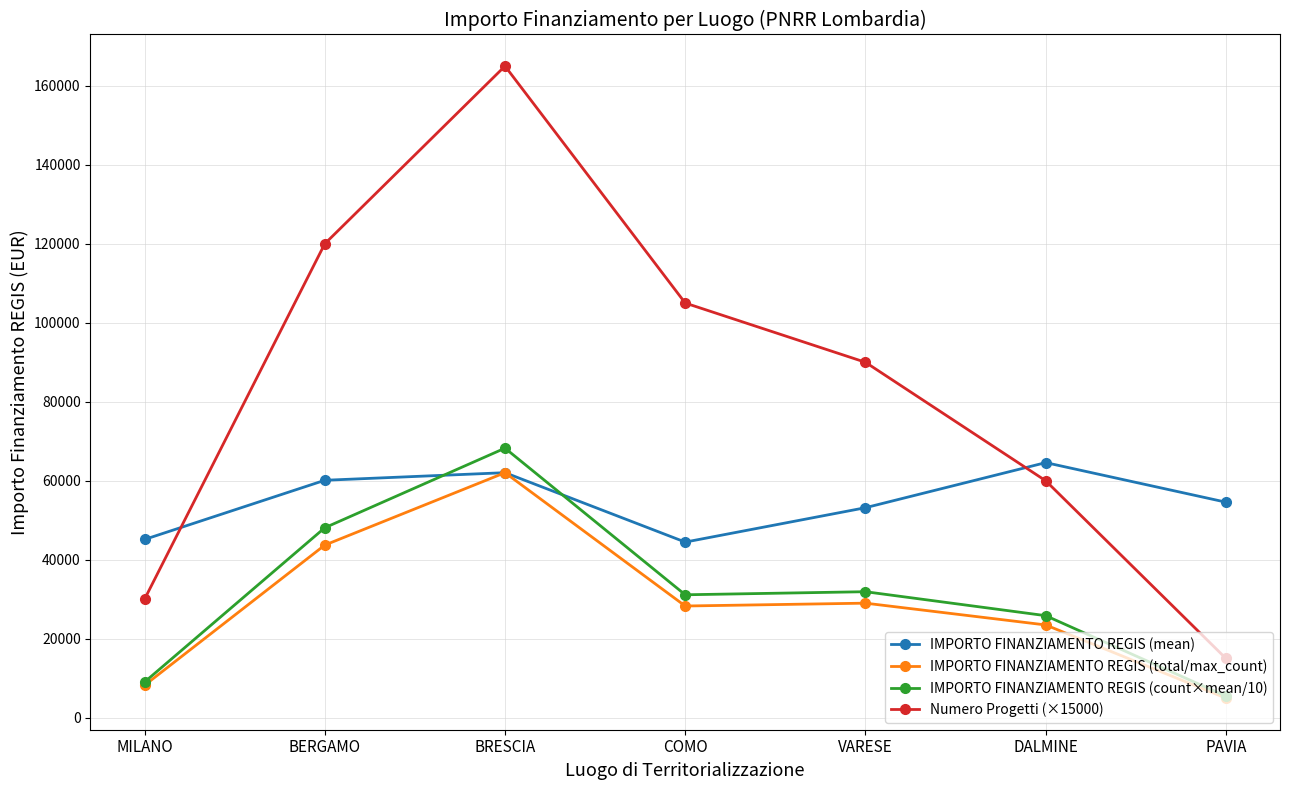

How many data points in IMPORTO FINANZIAMENTO REGIS (mean) are less than 54577?

3